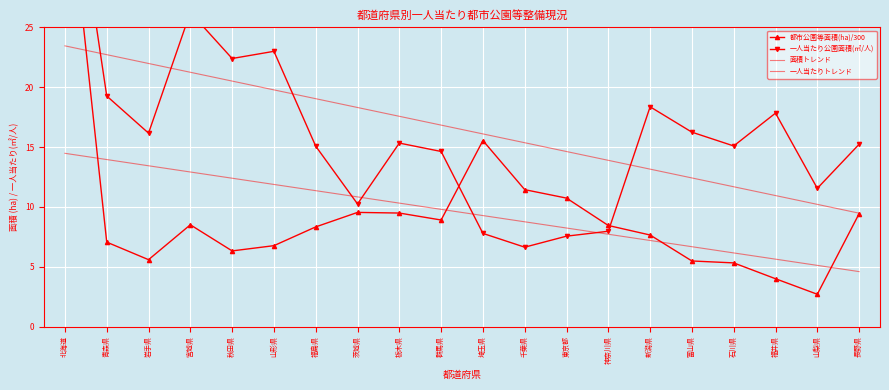

What is the label of the 4th point from the right?

石川県